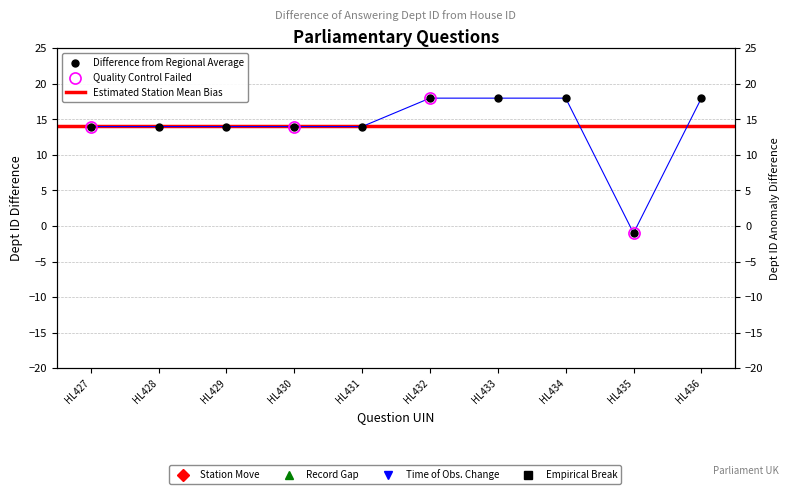

Reading left to right, transcribe all the data shown in this chart.

14	14	14	14	14	18	18	18	-1	18